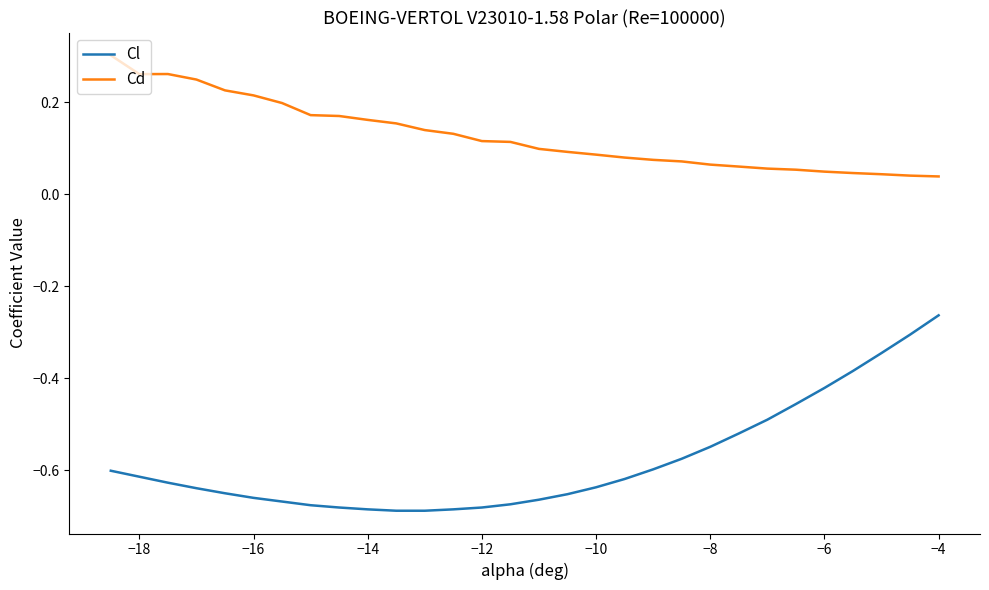

What is the difference between the maximum and minimum values in the Cl series?

0.4